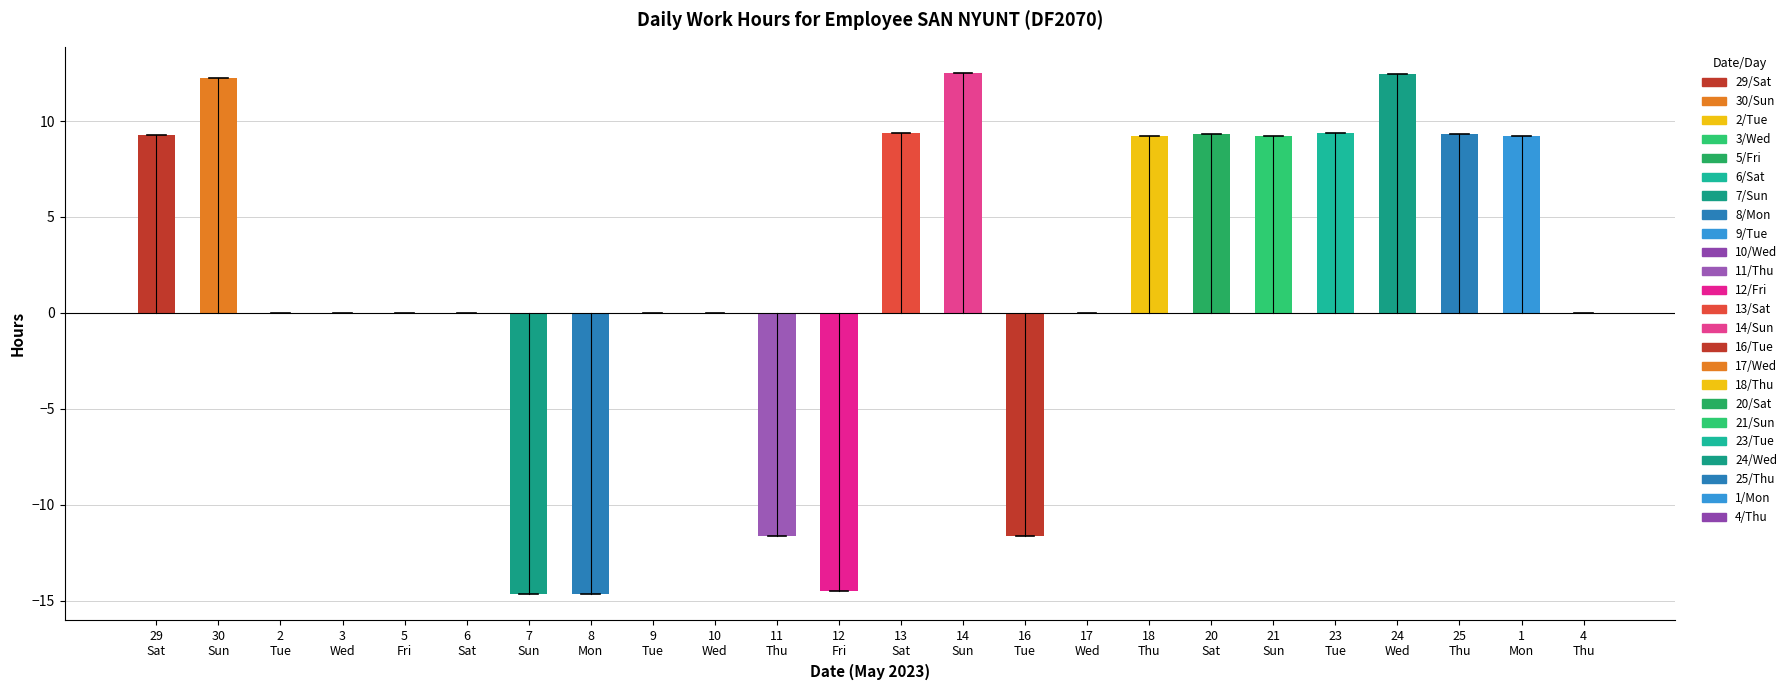

How many categories are shown in the chart?

24